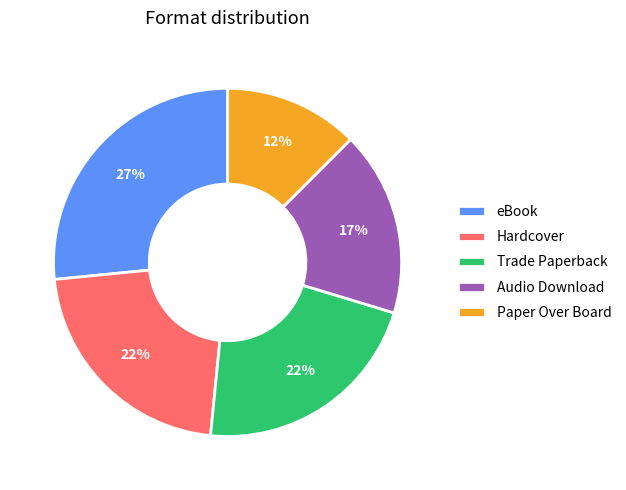

Do Audio Download and Trade Paperback together represent more than half of the pie?

No